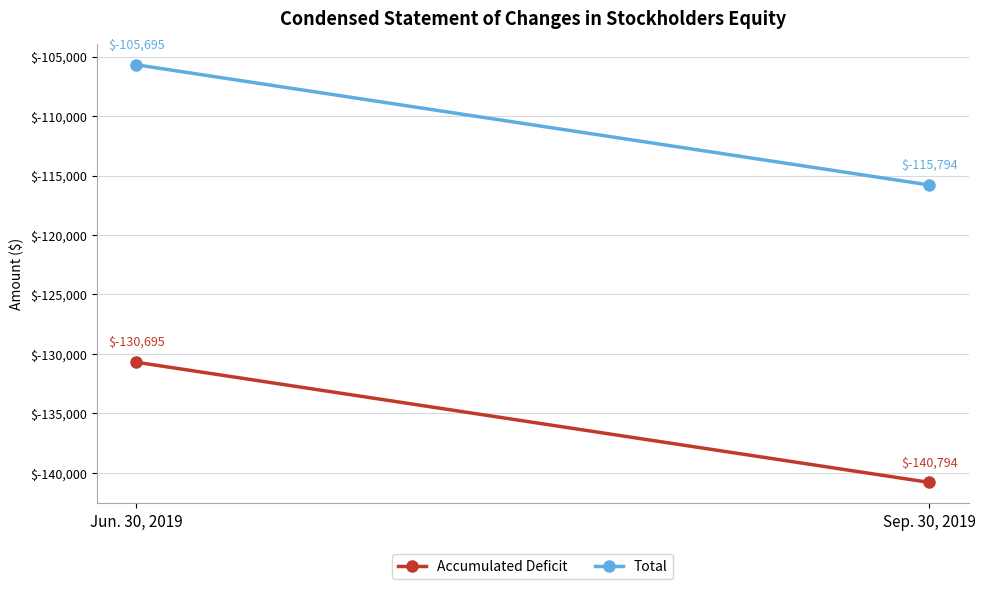

At Sep. 30, 2019, list the series in order from smallest to largest.

Accumulated Deficit, Total